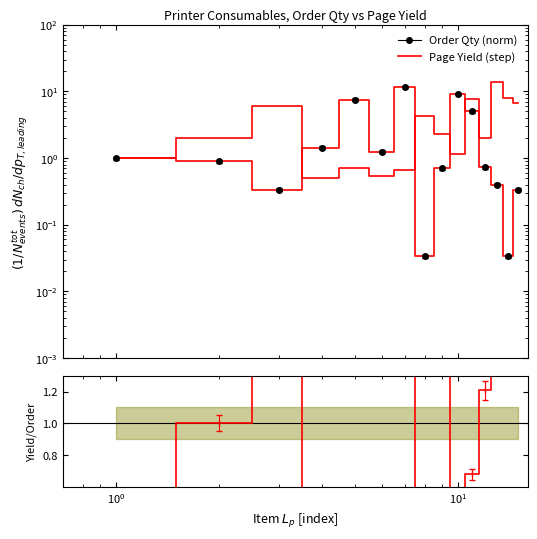

Reading left to right, what are all the values shown in this chart?

1.0	0.9	0.3	1.4	7.5	1.2	11.7	0.0	0.7	9.2	5.0	0.7	0.4	0.0	0.3